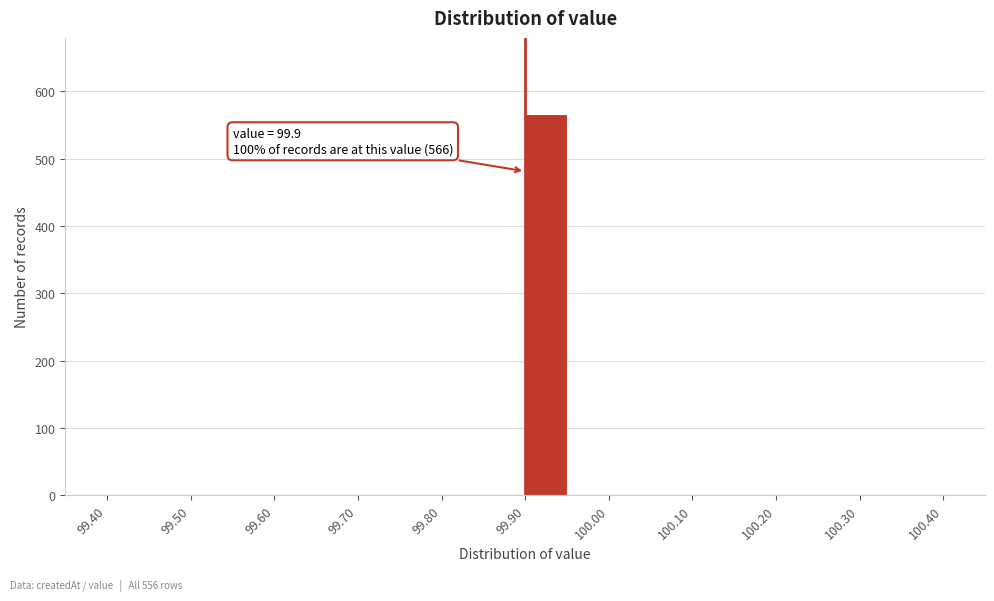

Which range on the x-axis has the tallest bar?

99.90 to 99.95